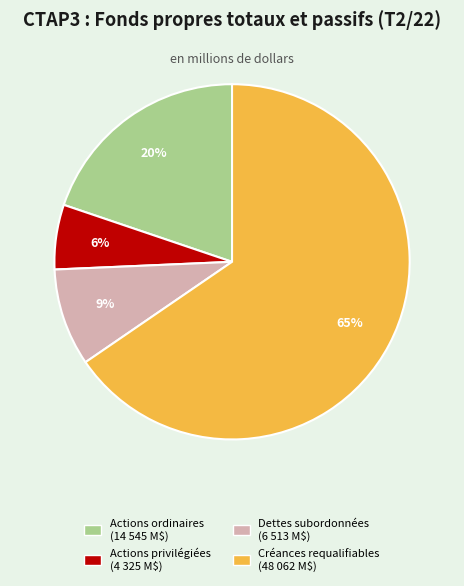

Which category has the biggest portion of the pie?

Créances requalifiables (48 062 M$)